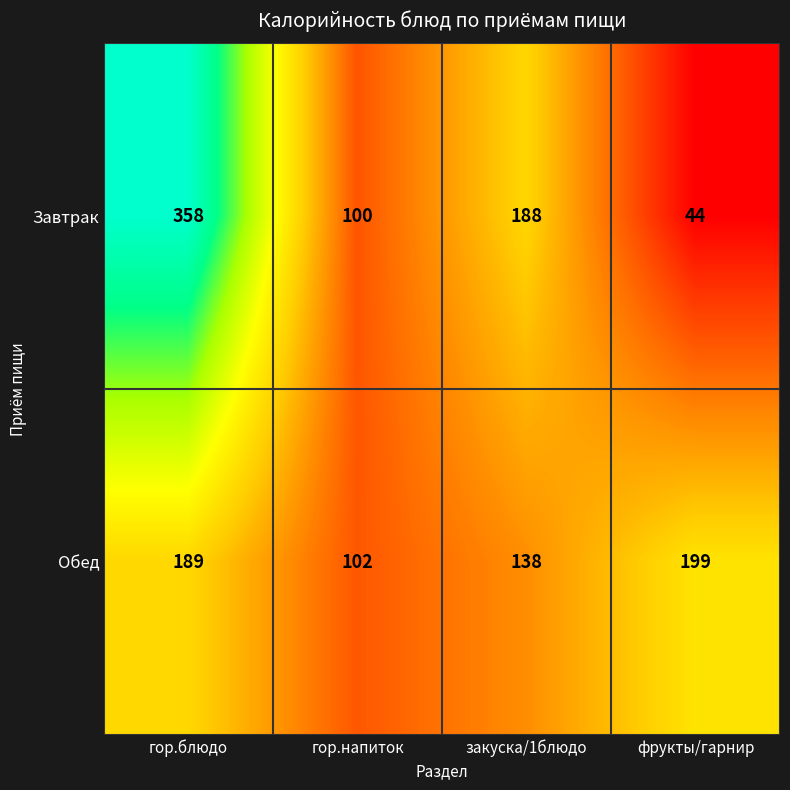

True or false: Завтрак has a value of 60 at фрукты/гарнир.

False